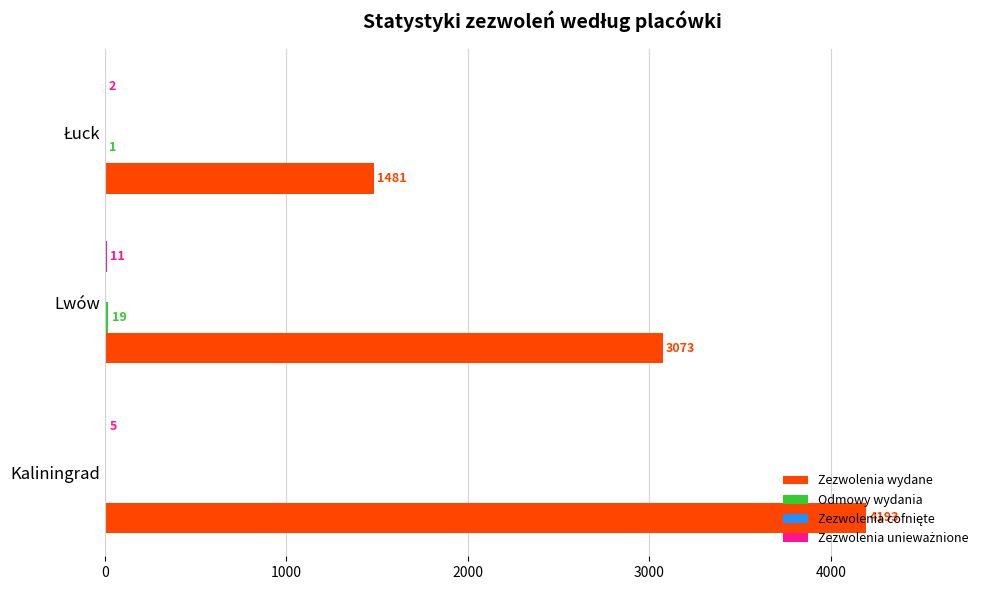

Which series has the largest total across all categories?

Zezwolenia wydane